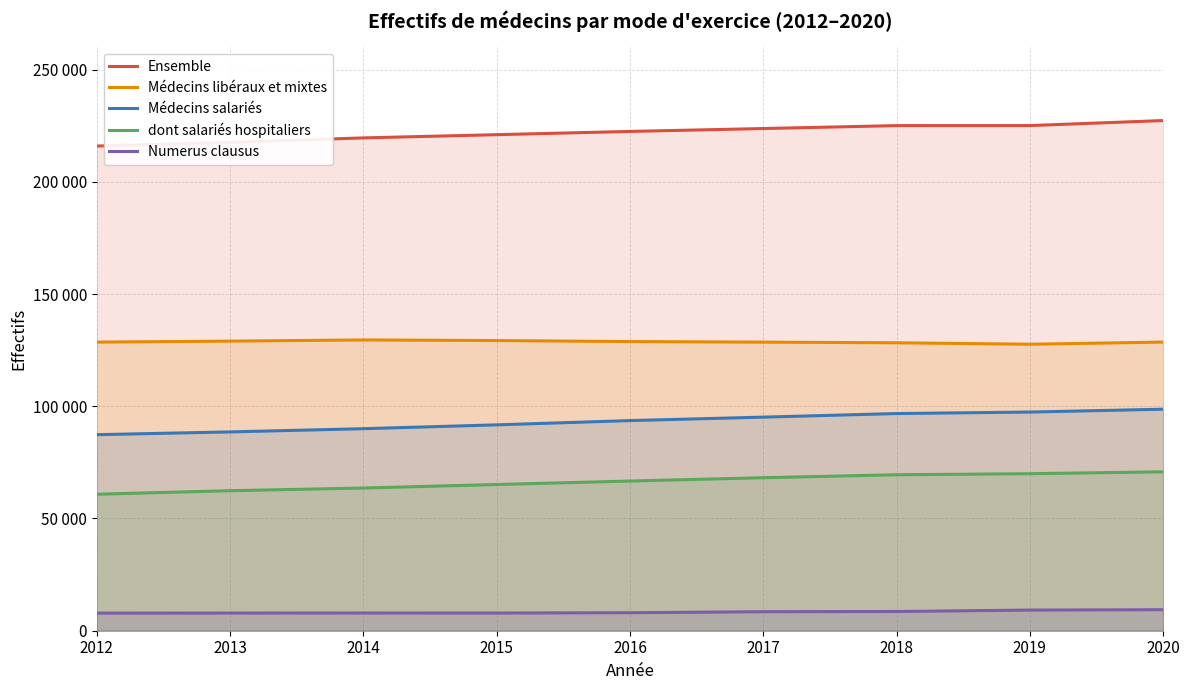

At which category does the chart reach its minimum across all series?

2012